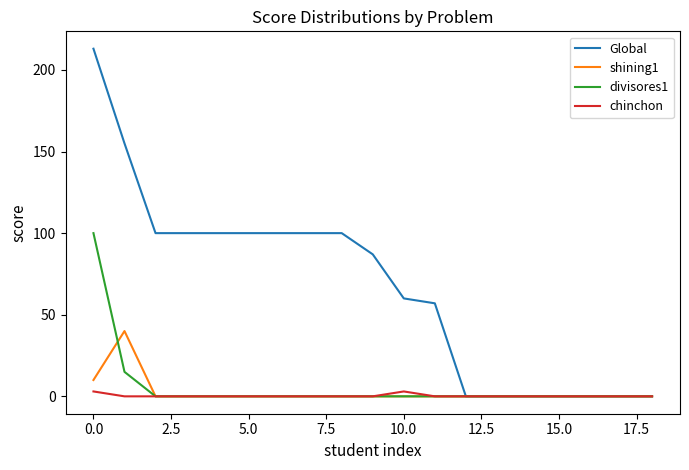

Rank the series by their maximum value, from highest to lowest.

Global, divisores1, shining1, chinchon